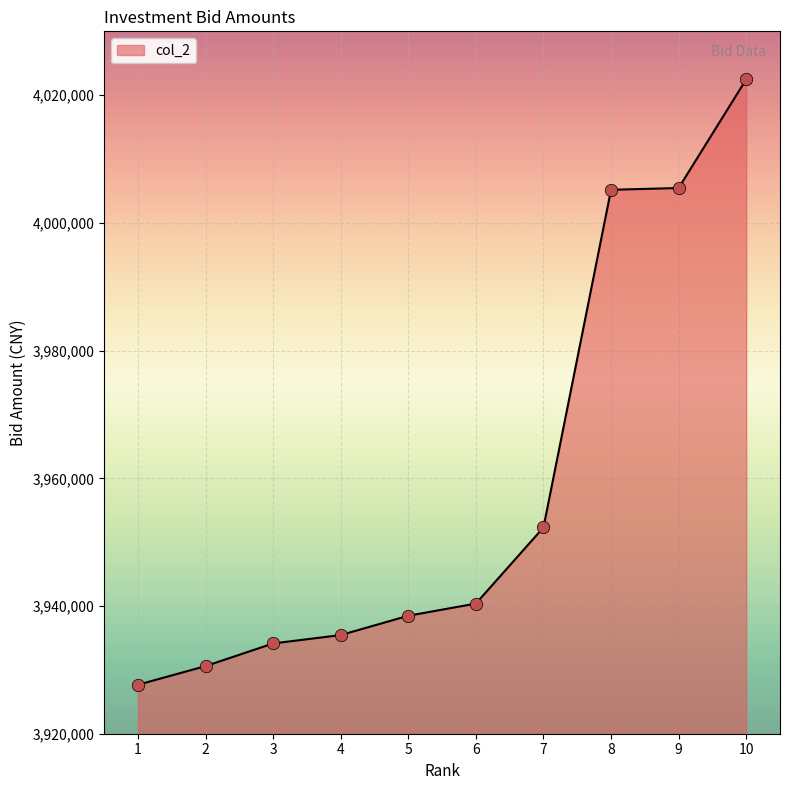

Which has a higher value, 8 or 6?

8